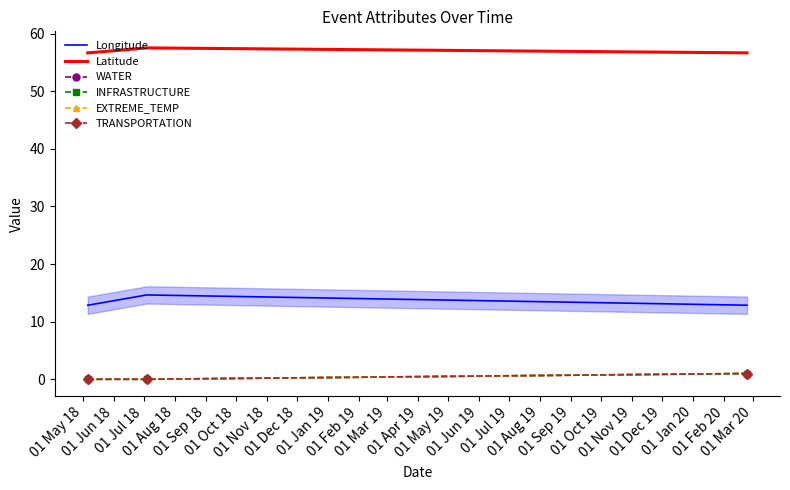

What is the average value of the WATER series?

0.3